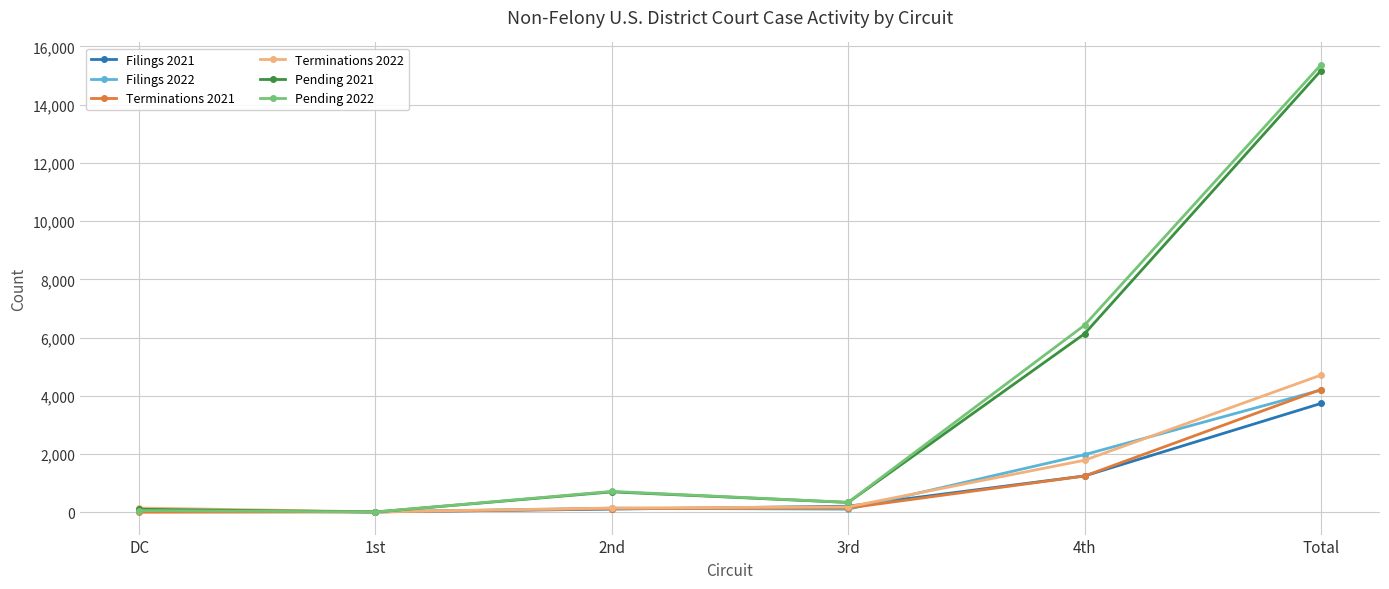

At which category is the sum across all series the highest?

Total